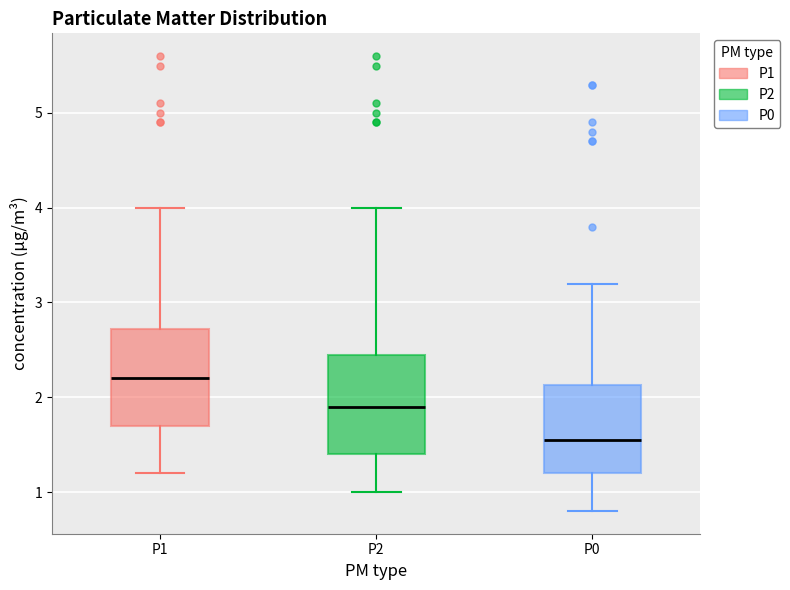

Reading left to right, read every box against the y-axis: the position of its median line, the range the box covers, and the ends of its whiskers. The values are not printed on the chart, so give them approximately, as read against the axis.

P1: median 2.2, box 1.7 to 2.7, whiskers 1.2 to 4.0
P2: median 1.9, box 1.4 to 2.5, whiskers 1.0 to 4.0
P0: median 1.6, box 1.2 to 2.1, whiskers 0.8 to 3.2